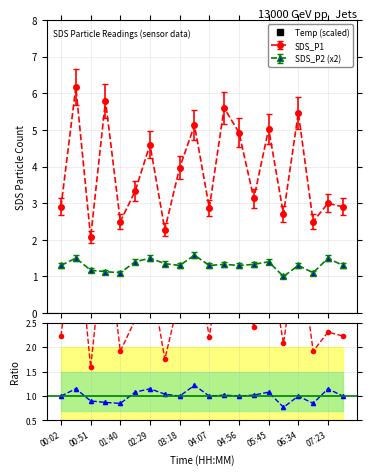

True or false: SDS_P2 and SDS_P1 cross at least once.

False